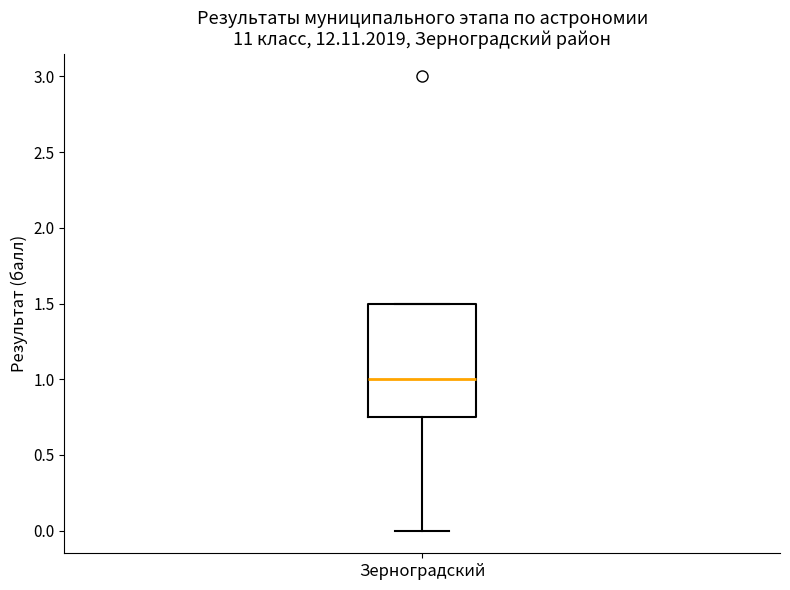

Transcribe this box plot: give where the median line is, the range the box spans, and where the two whiskers end, as read against the y-axis. The values are not printed on the chart, so give them approximately, as read against the axis.

median 1.00, box 0.75 to 1.50, whiskers 0.00 to 1.50